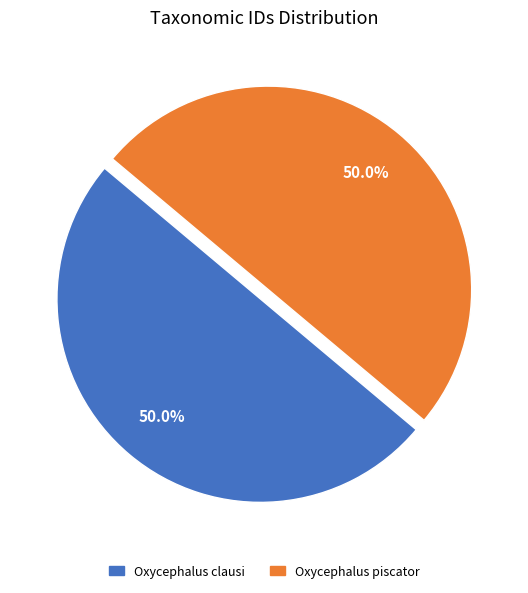

To the nearest percent, what is the average slice percentage?

50%